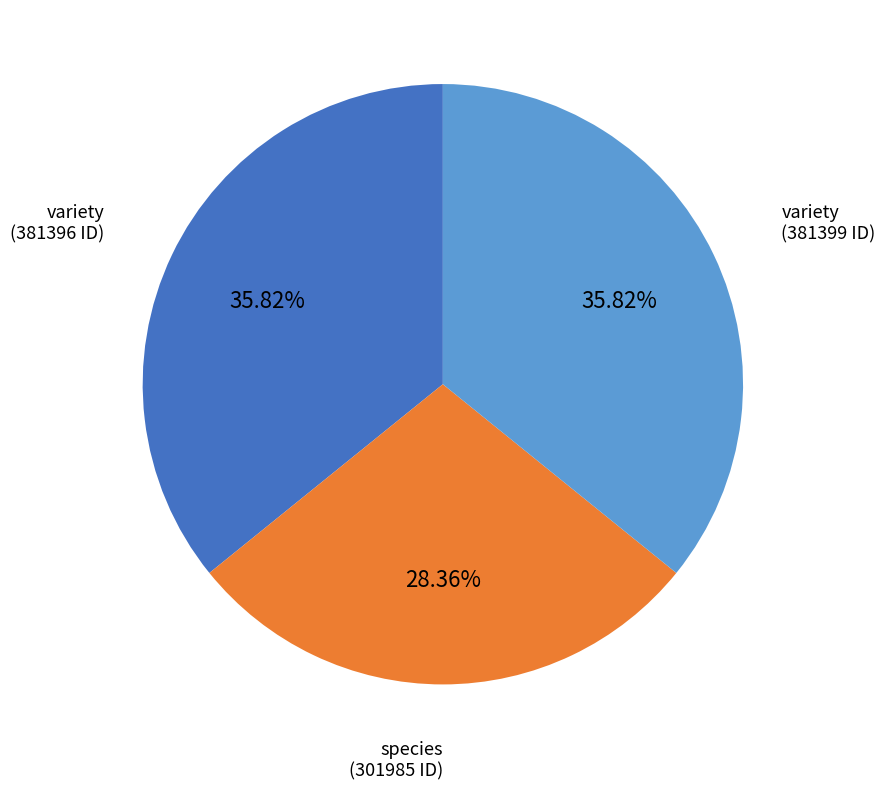

Does any single category account for the majority?

No